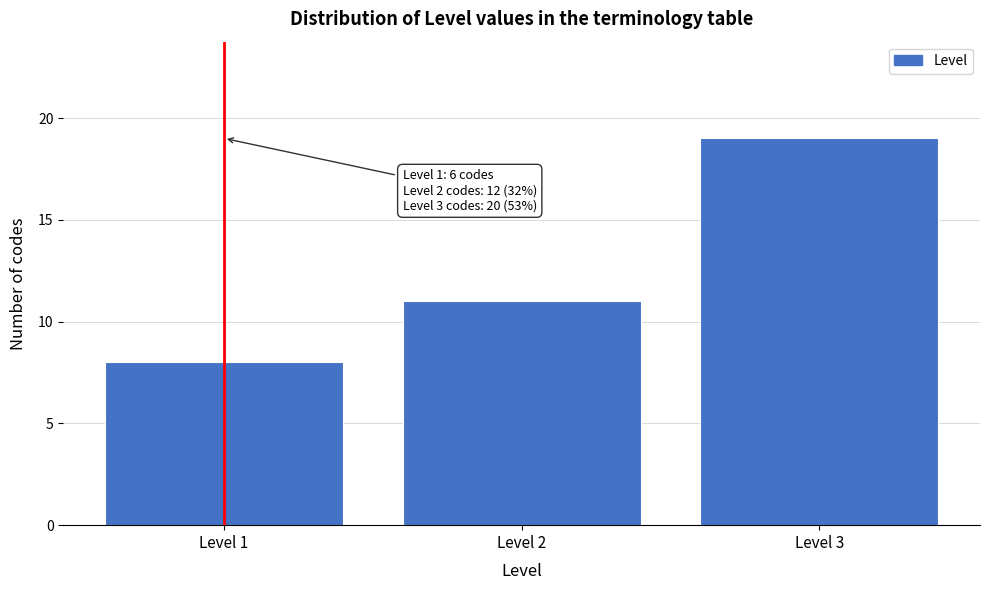

Reading left to right, transcribe all the data shown in this chart.

8	11	19